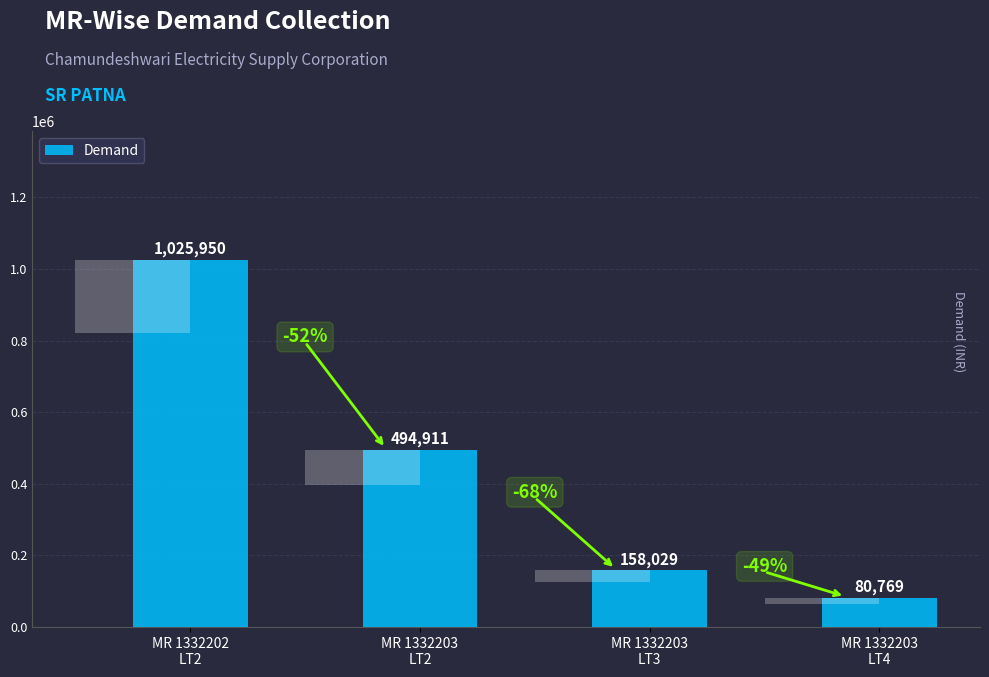

List the labels in order of value, largest first.

MR 1332202
LT2, MR 1332203
LT2, MR 1332203
LT3, MR 1332203
LT4